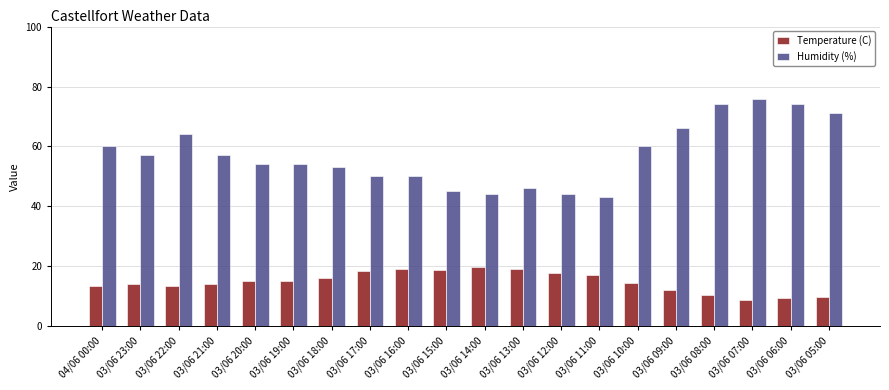

What is the minimum value shown in the chart?

8.8